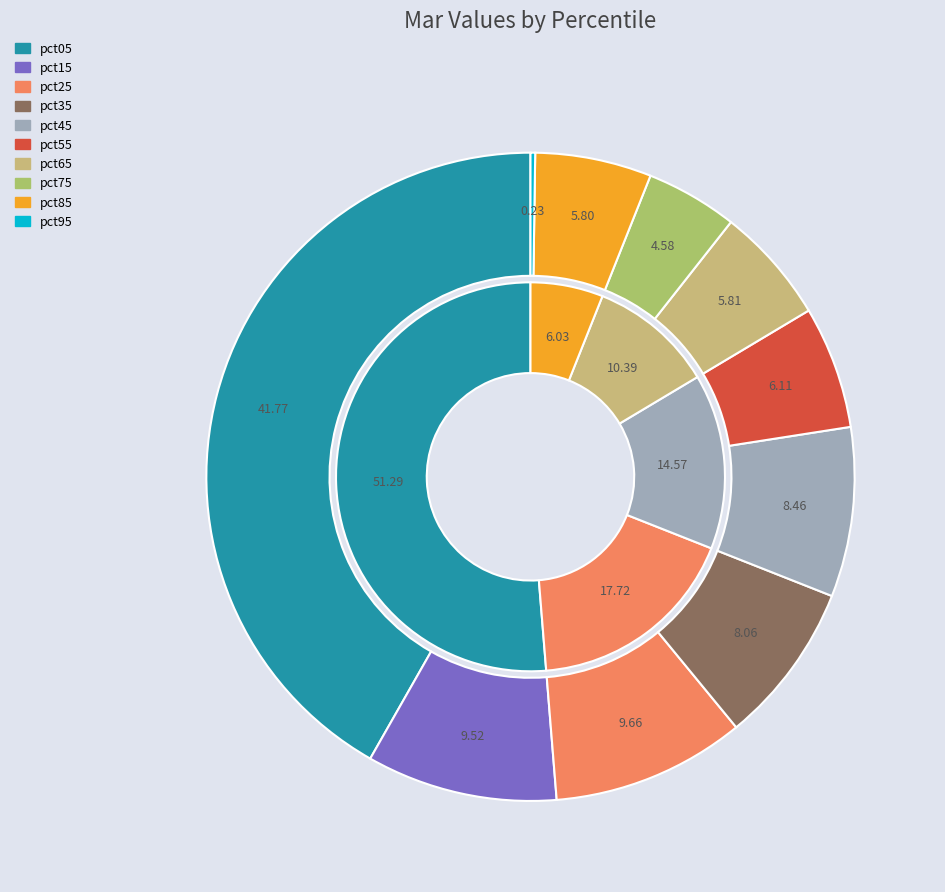

True or false: pct45 accounts for 21% of the total.

False